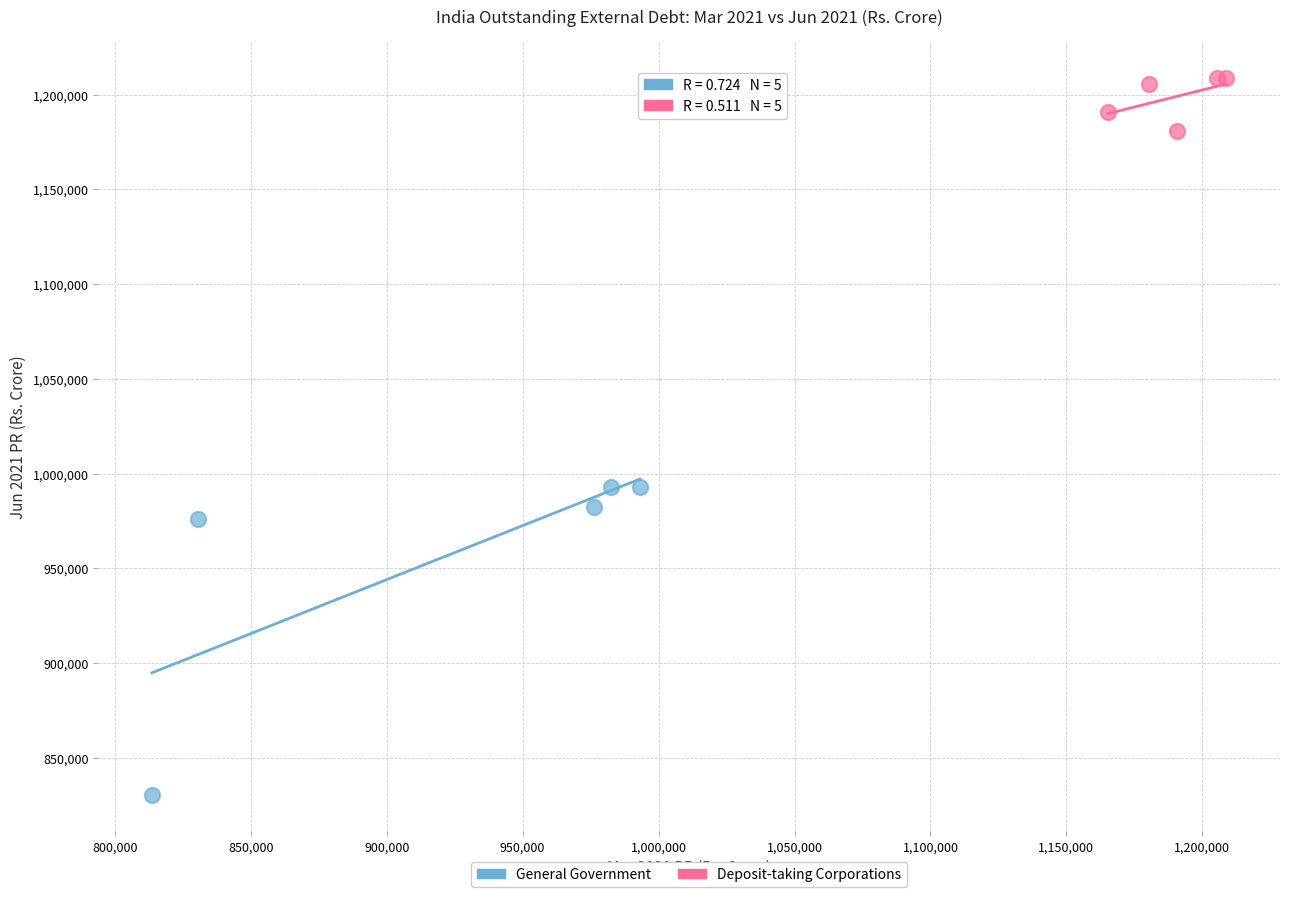

What are all the series names shown in the legend?

General Government, Deposit-taking Corporations